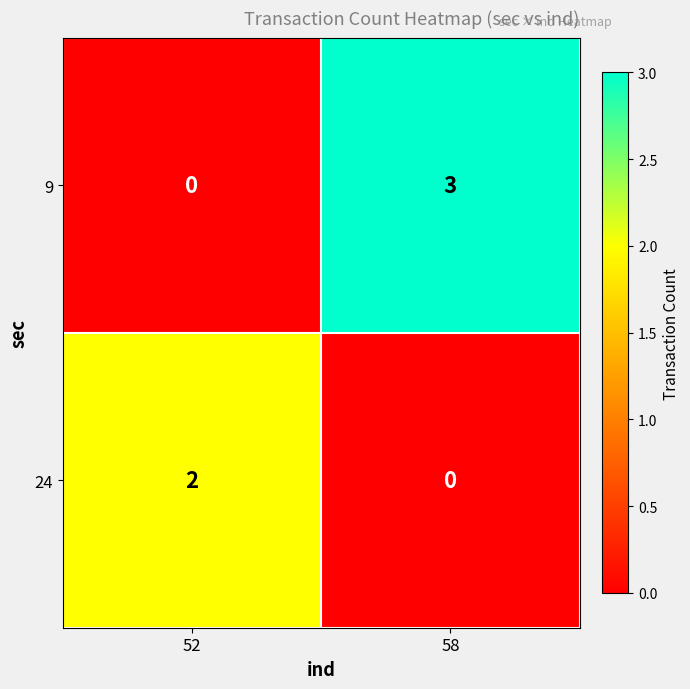

True or false: 24 has a value of -1 at 58.

False